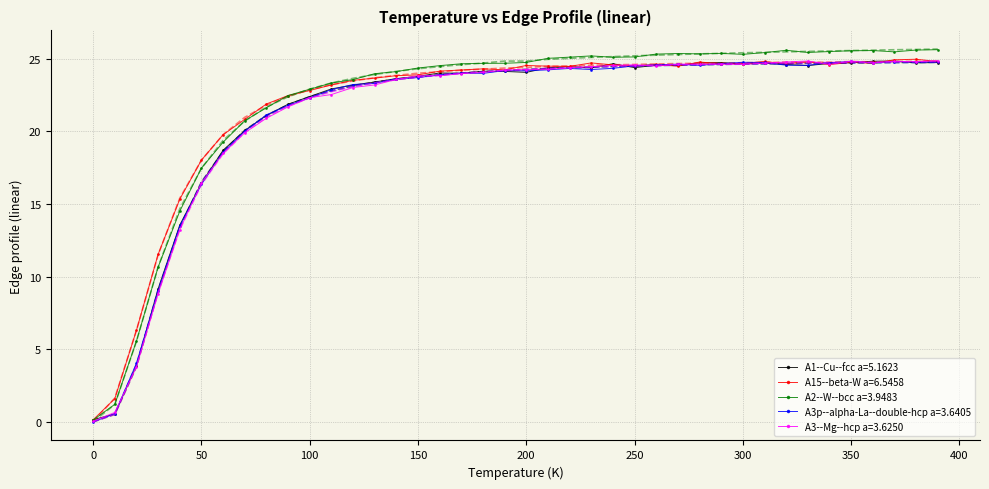

Which series has the widest spread of values?

A2--W--bcc a=3.9483